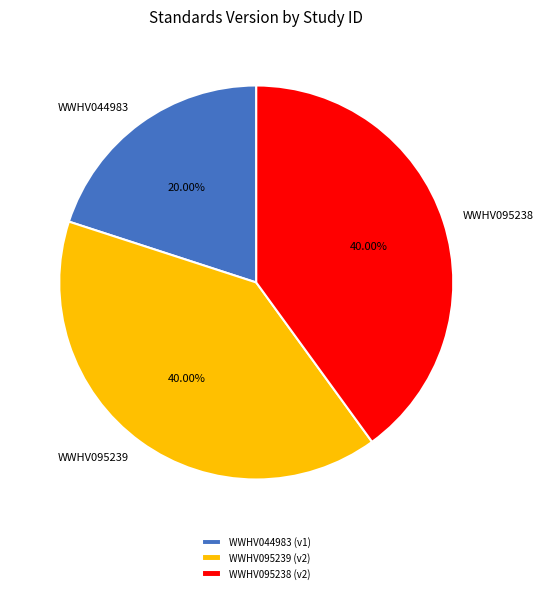

The WWHV095238 slice represents 40% of the pie. True or false?

True